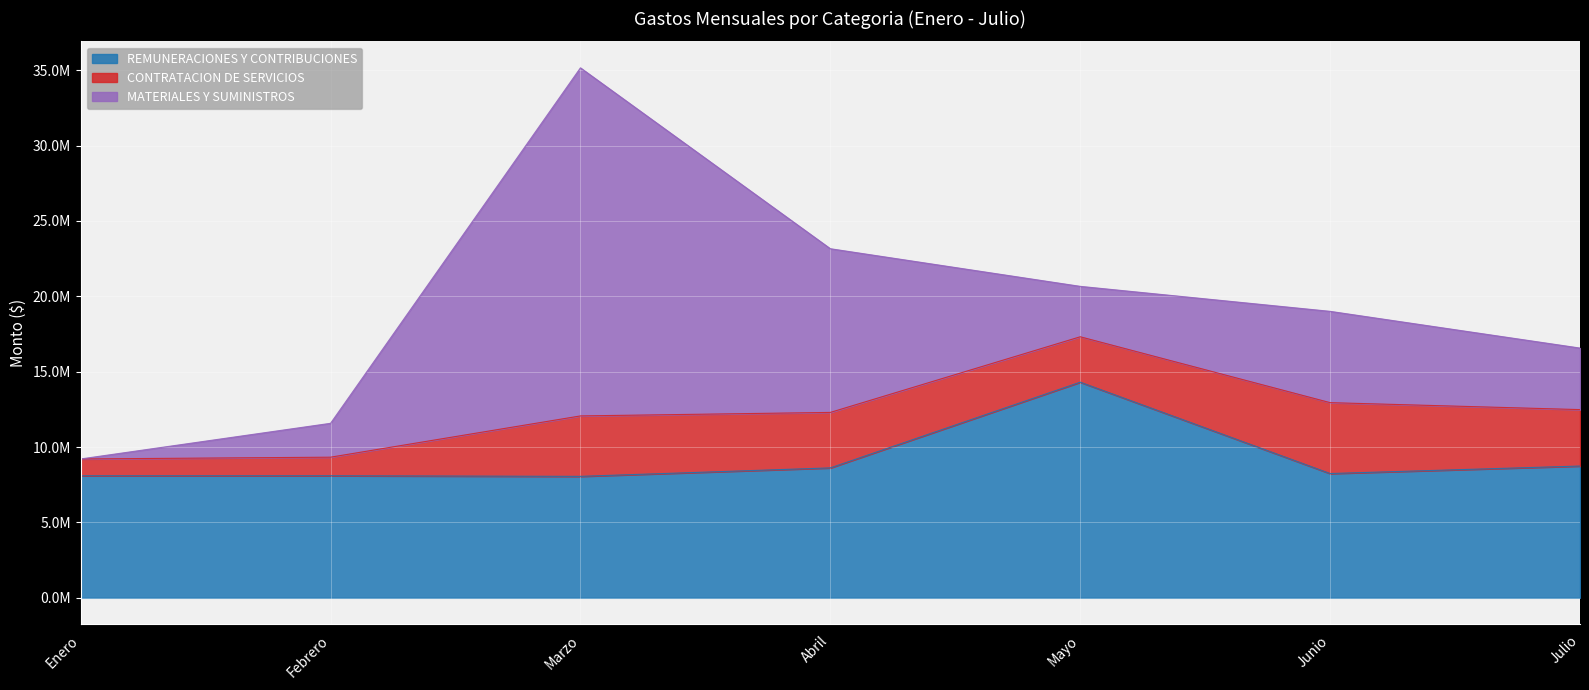

Does the chart display data point markers on the line(s)?

No